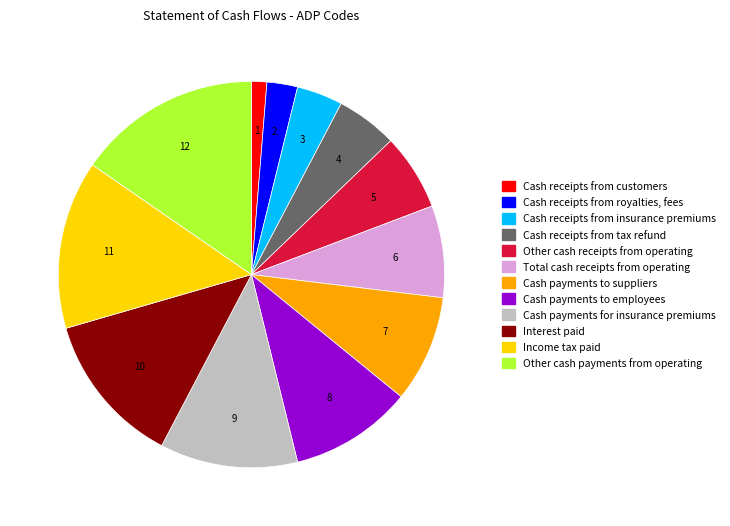

Approximately how many times larger is the value at Cash receipts from customers compared to Interest paid?

0.1